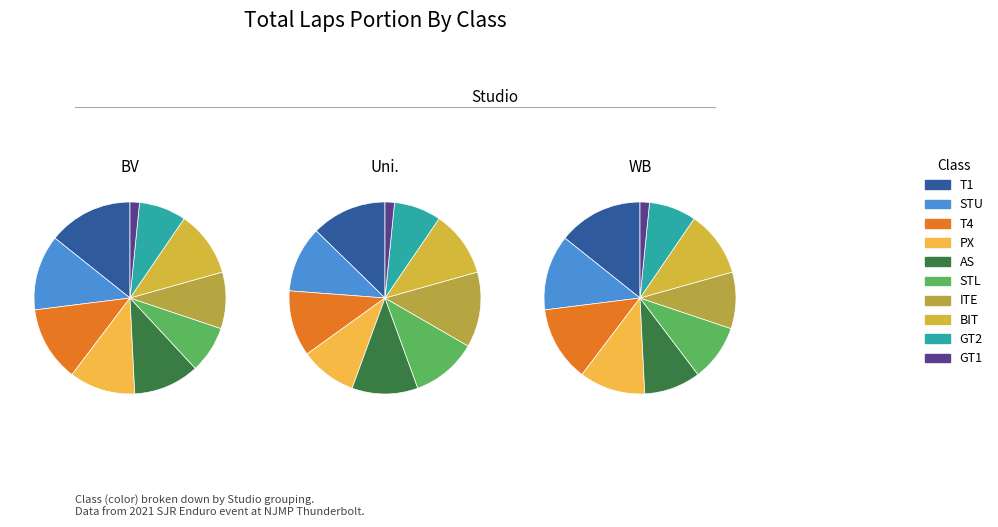

What percentage do GT2 and T1 together represent?

22.2%